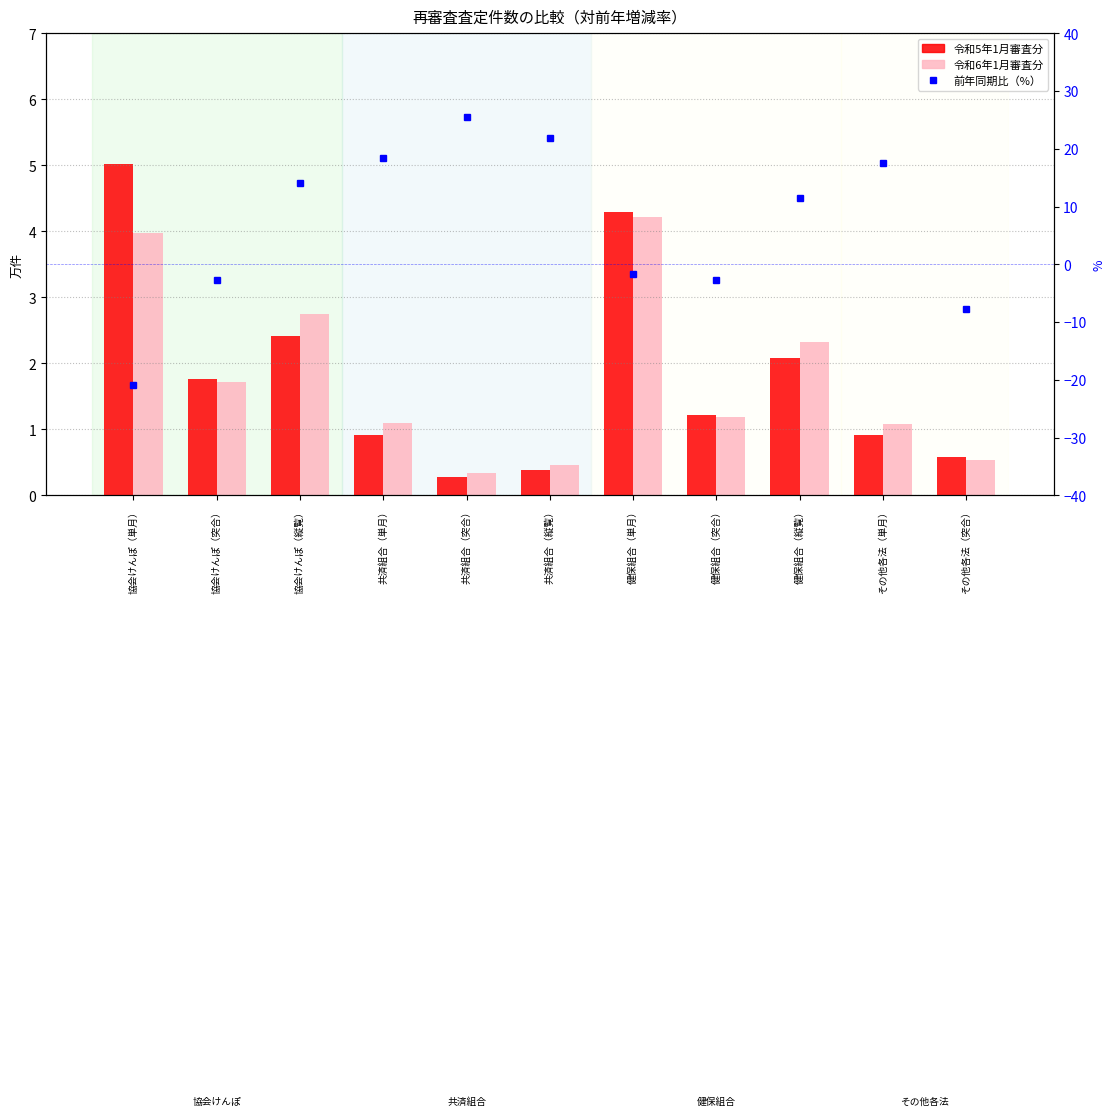

What value does the 令和6年1月審査分 series have at 共済組合（突合）?

0.3